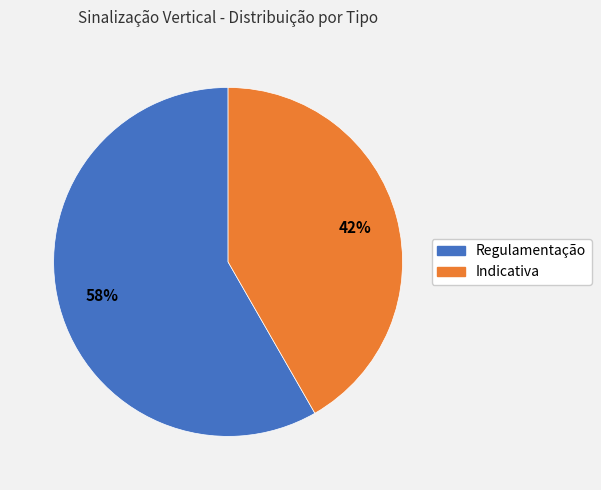

Combined, do Indicativa and Regulamentação account for over 50%?

Yes